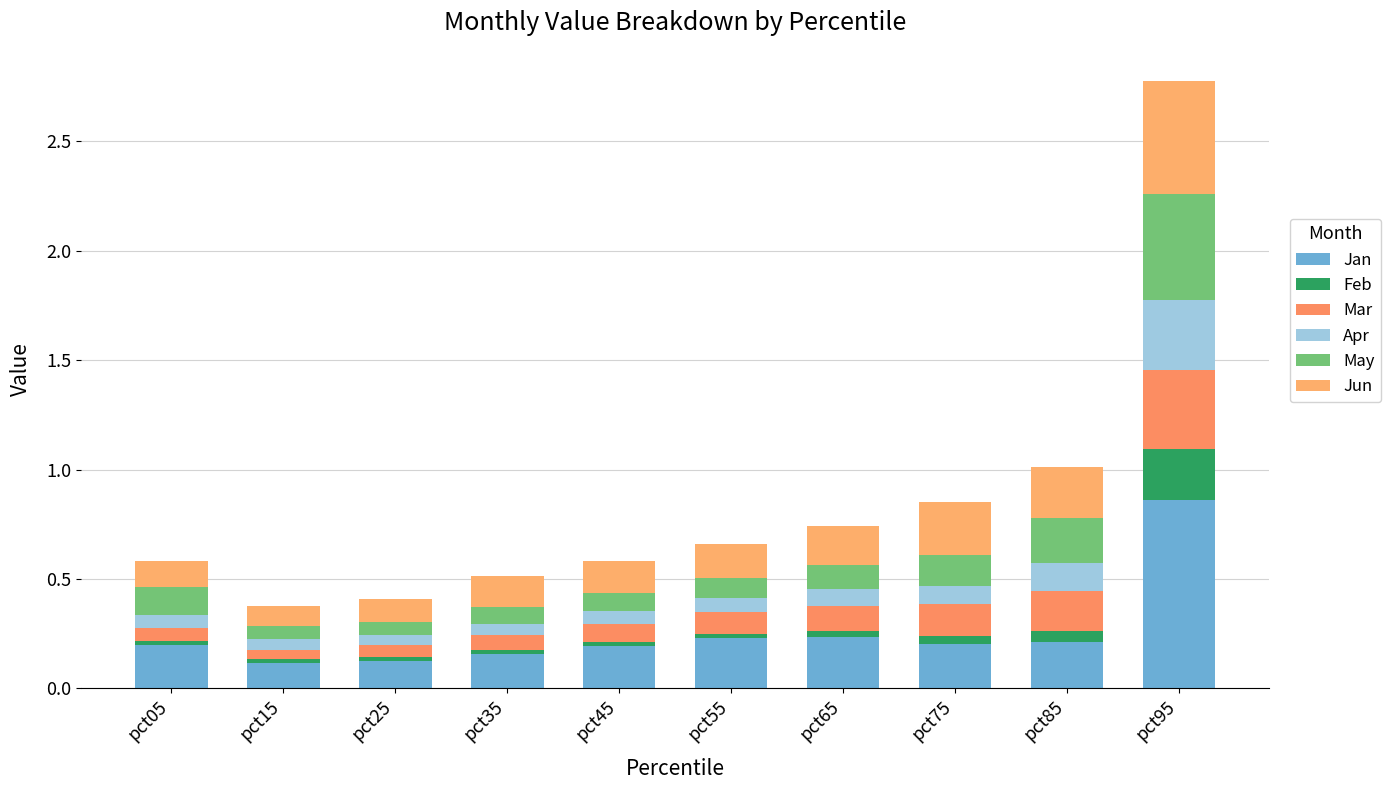

How many bars are there in total?

10